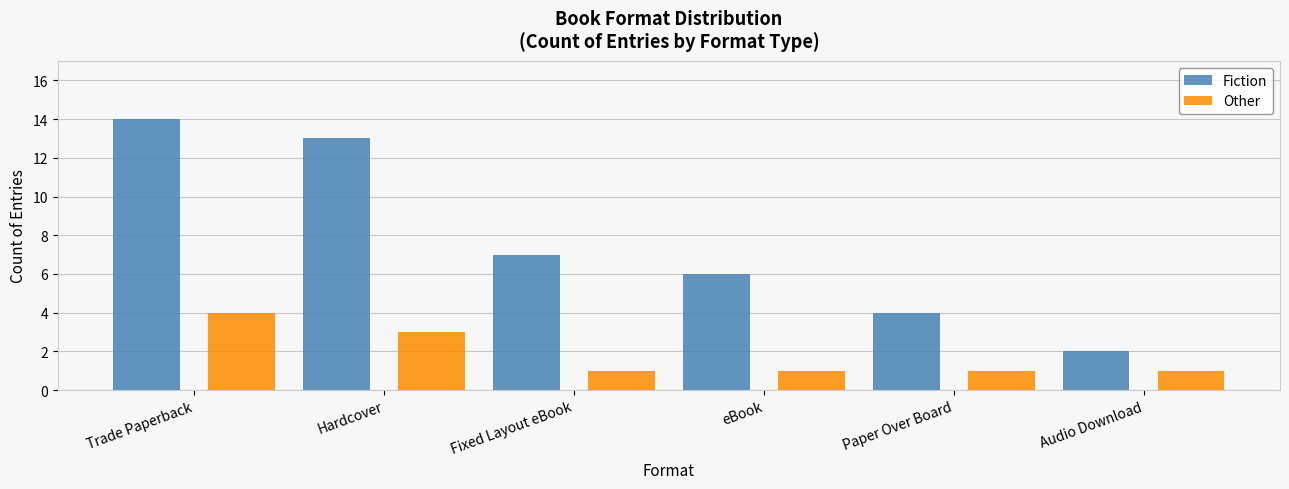

What is the sum of all Other values?

11